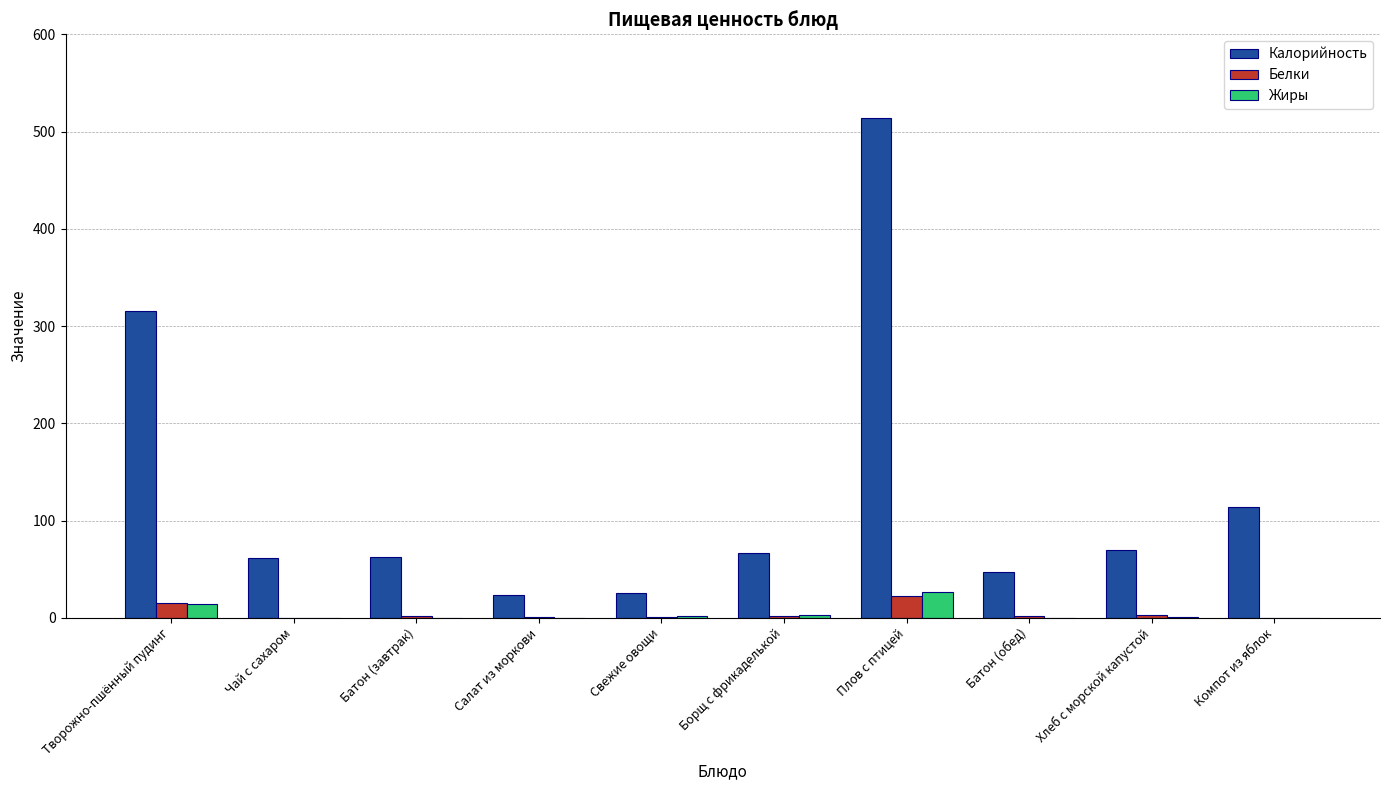

How many categories are shown in the chart?

10